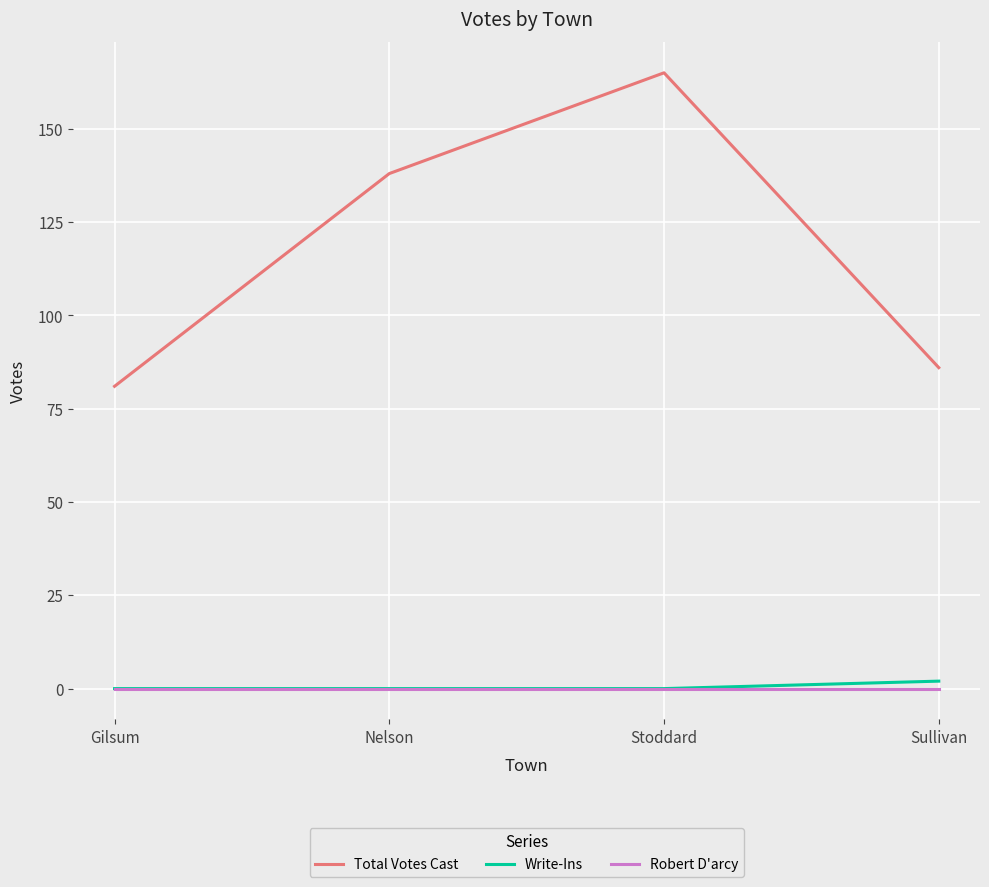

At how many categories does at least one series exceed 150?

1